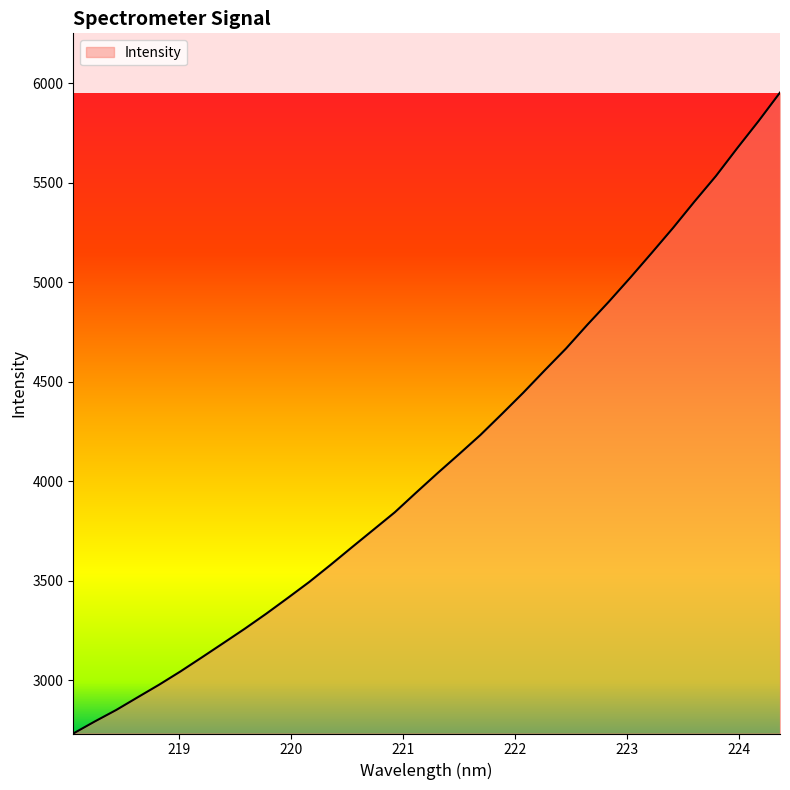

What is the minimum value shown in the chart?

2733.6